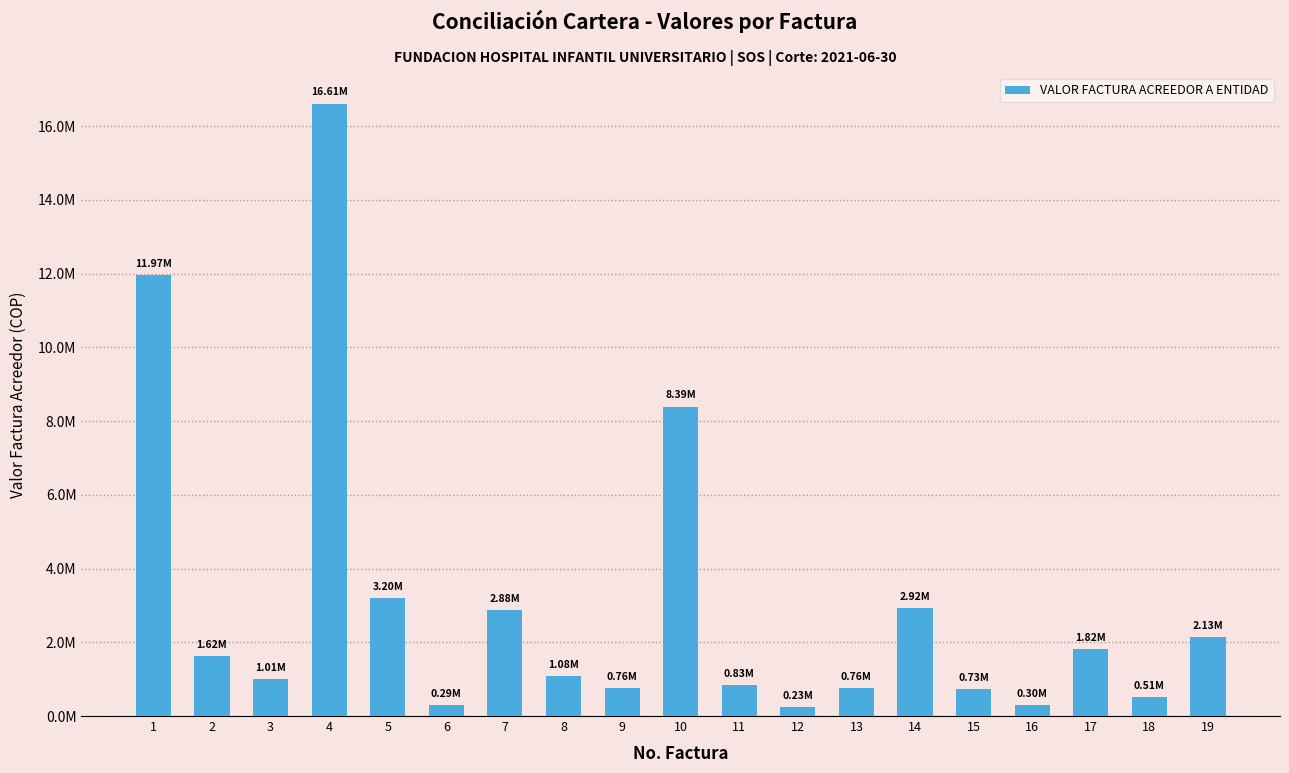

Are the bars horizontal?

No